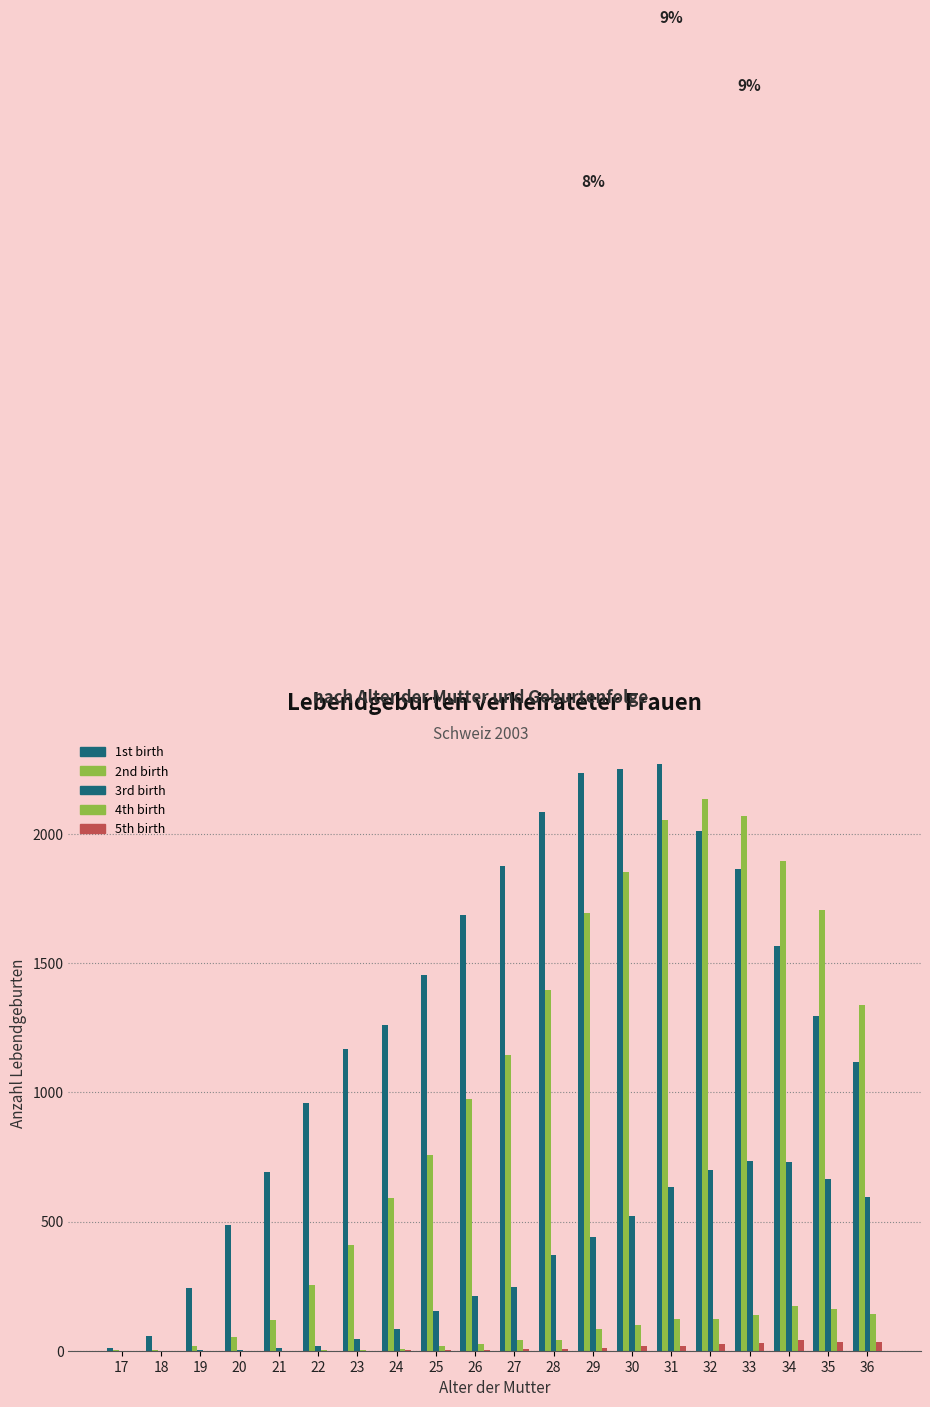

Count the number of categories in the chart.

20